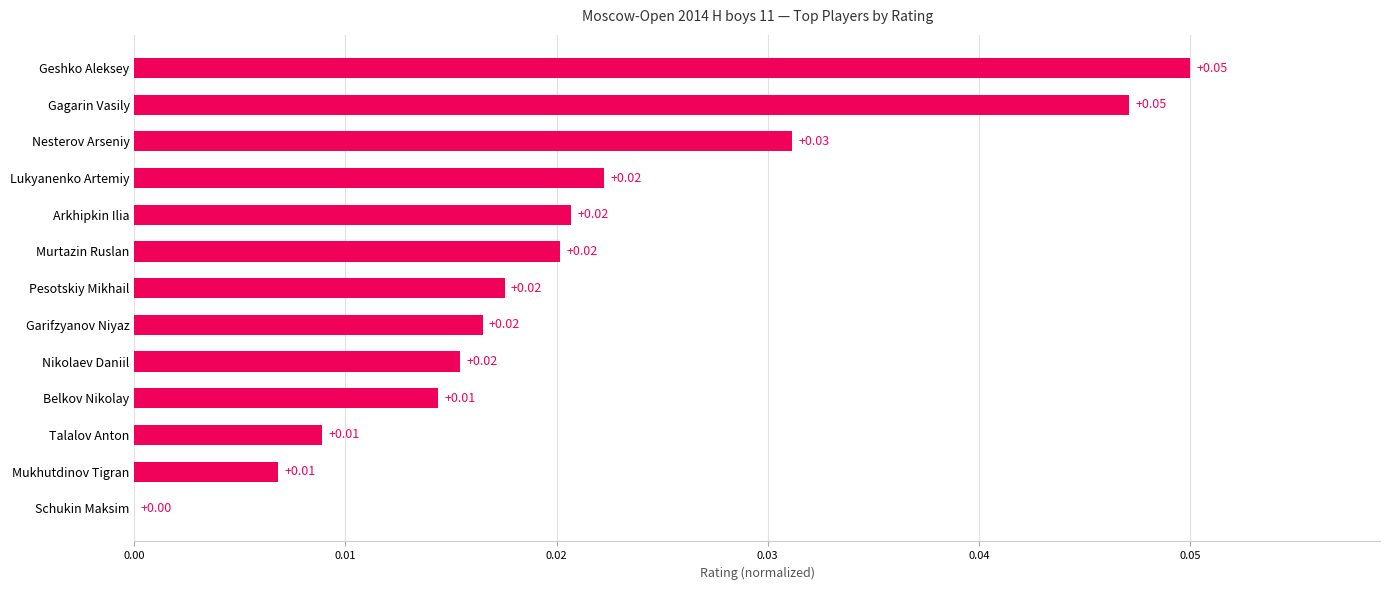

At which label is the value closest to 0?

Schukin Maksim